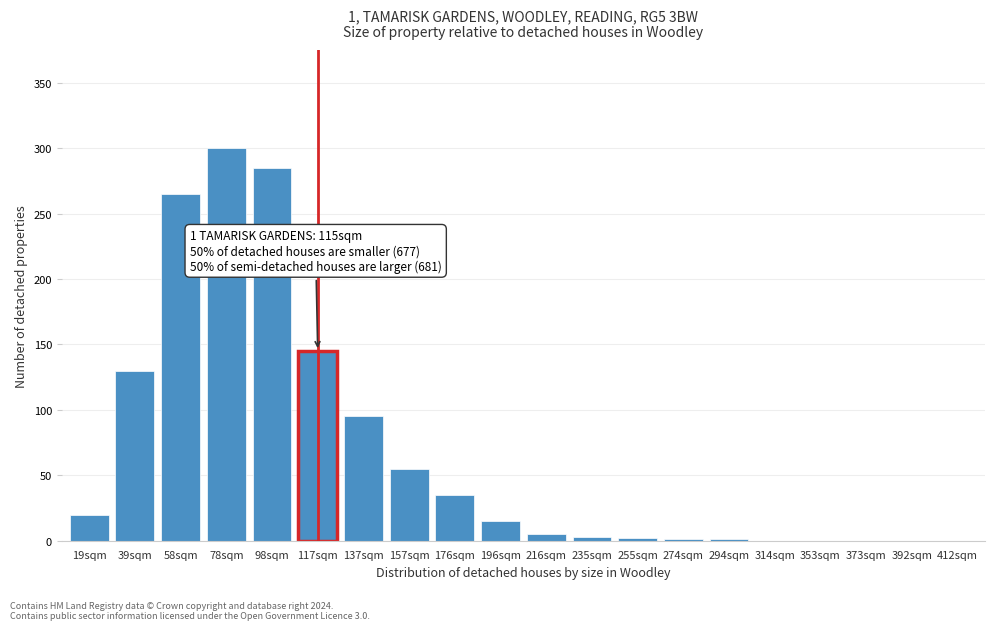

What is the sum of all values?

1357